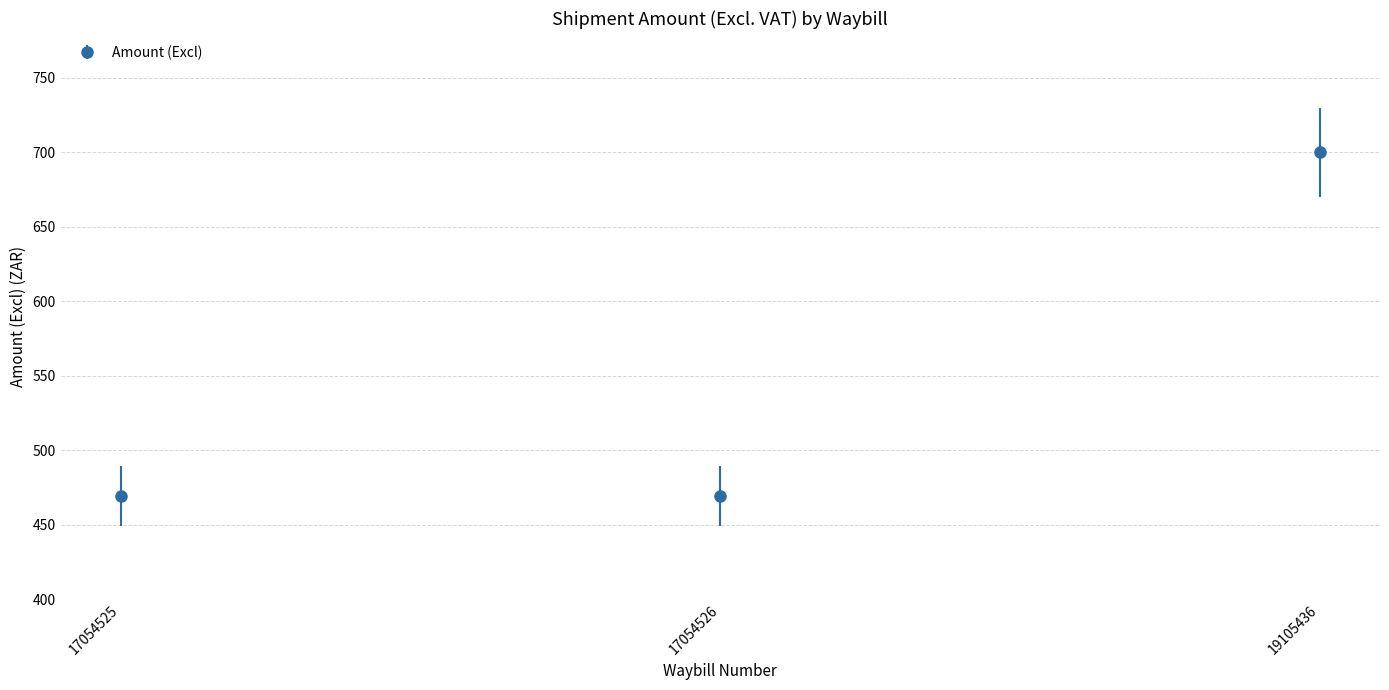

Reading left to right, transcribe all the data shown in this chart.

469.0	469.0	699.8